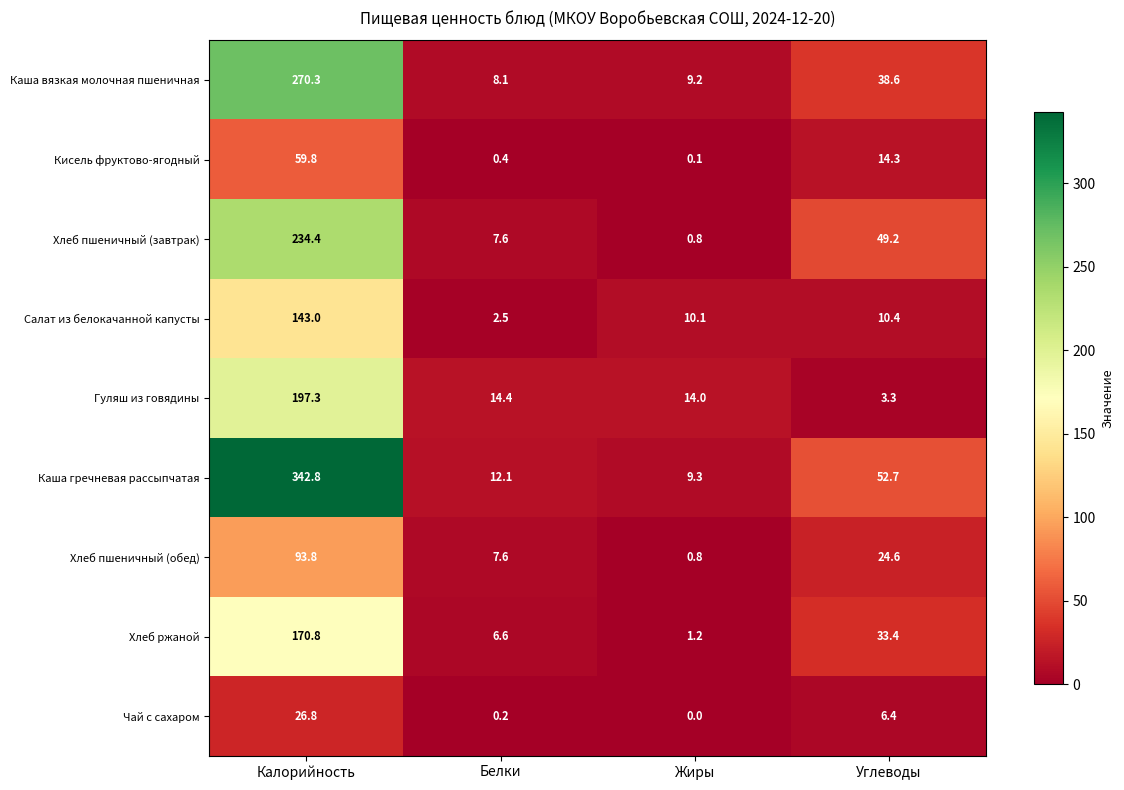

What is the sum of the Чай с сахаром values at Углеводы and Калорийность?

33.2